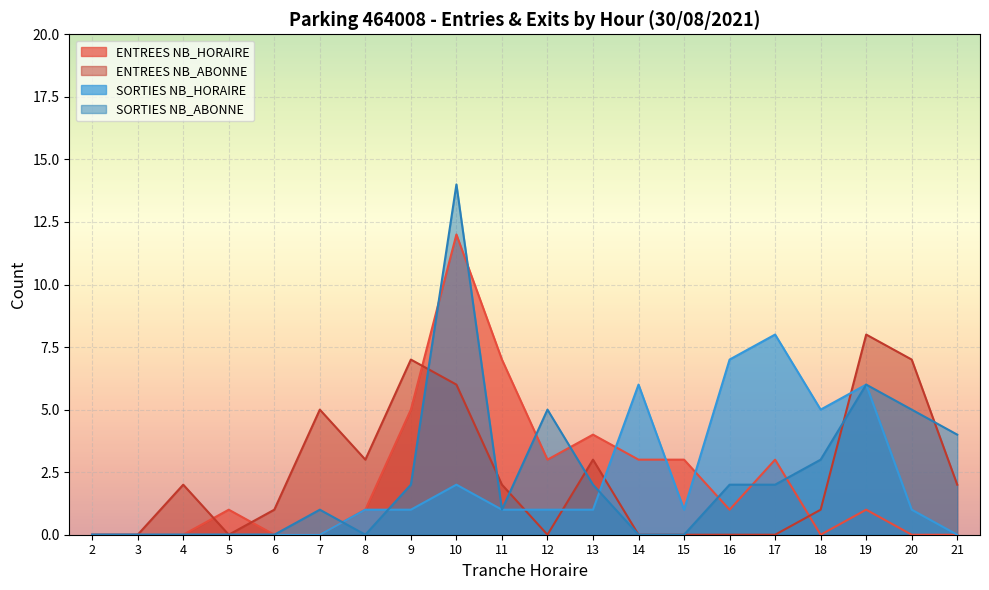

What is the difference between the maximum and second lowest values in the SORTIES NB_HORAIRE series?

8